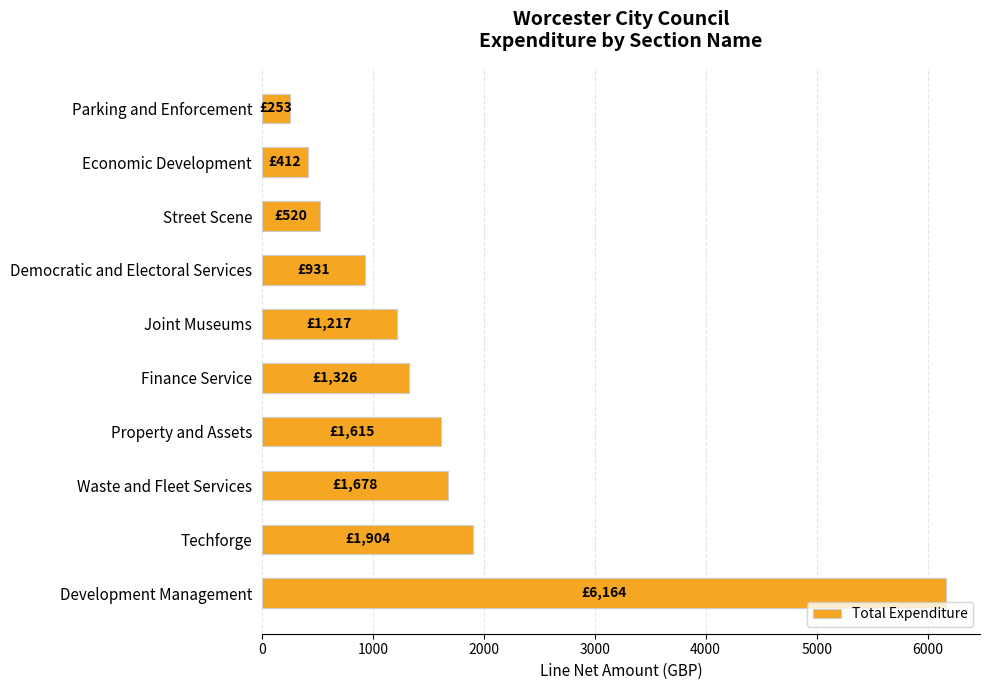

Which has a higher value, Property and Assets or Finance Service?

Property and Assets